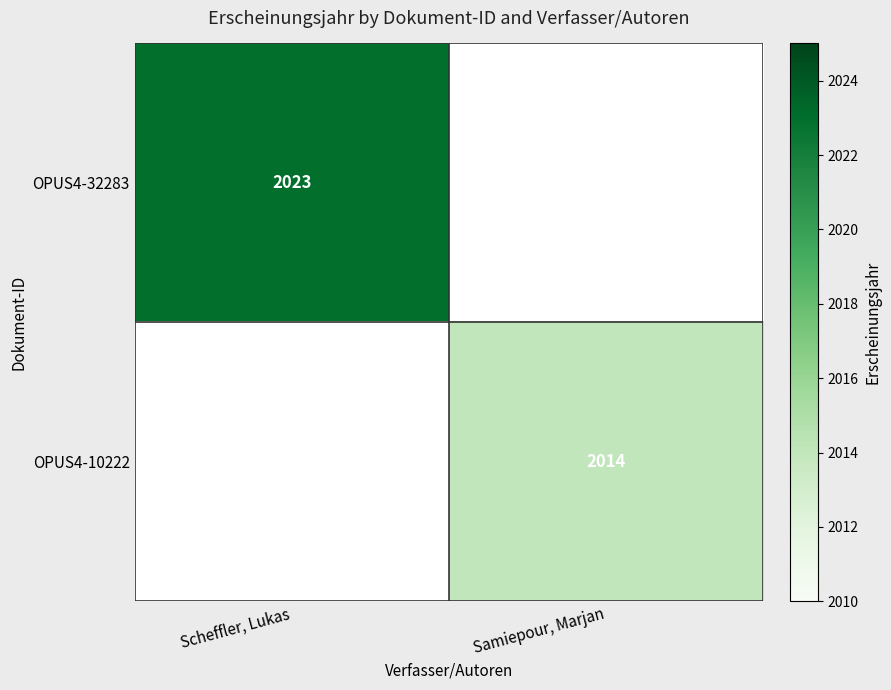

The value of OPUS4-32283 at Scheffler, Lukas is 3412. True or false?

False